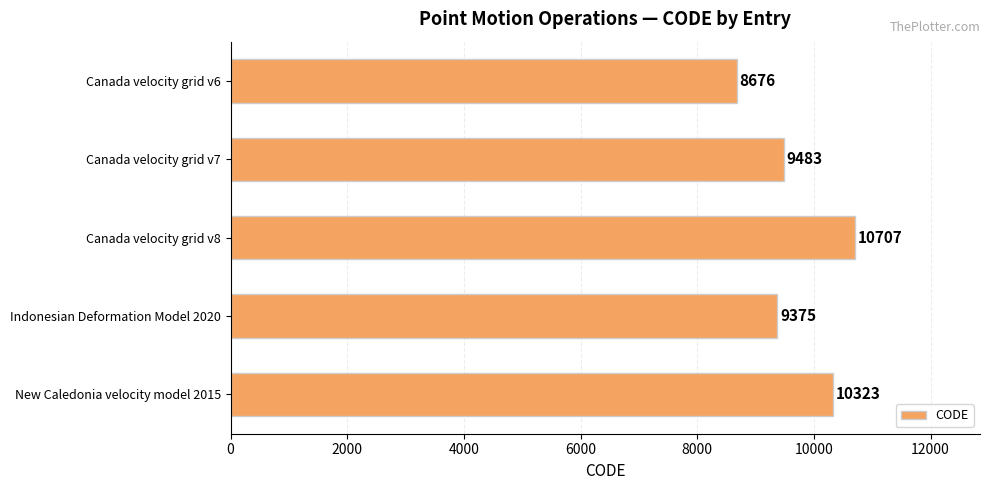

Rank the categories by value from highest to lowest.

Canada velocity grid v8, New Caledonia velocity model 2015, Canada velocity grid v7, Indonesian Deformation Model 2020, Canada velocity grid v6